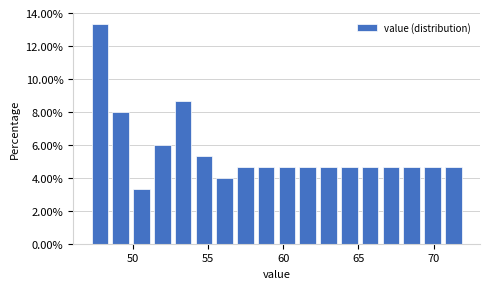

Around what value on the x-axis is the tallest bar? Give the approximate position of its centre, as read against the axis.

48.0